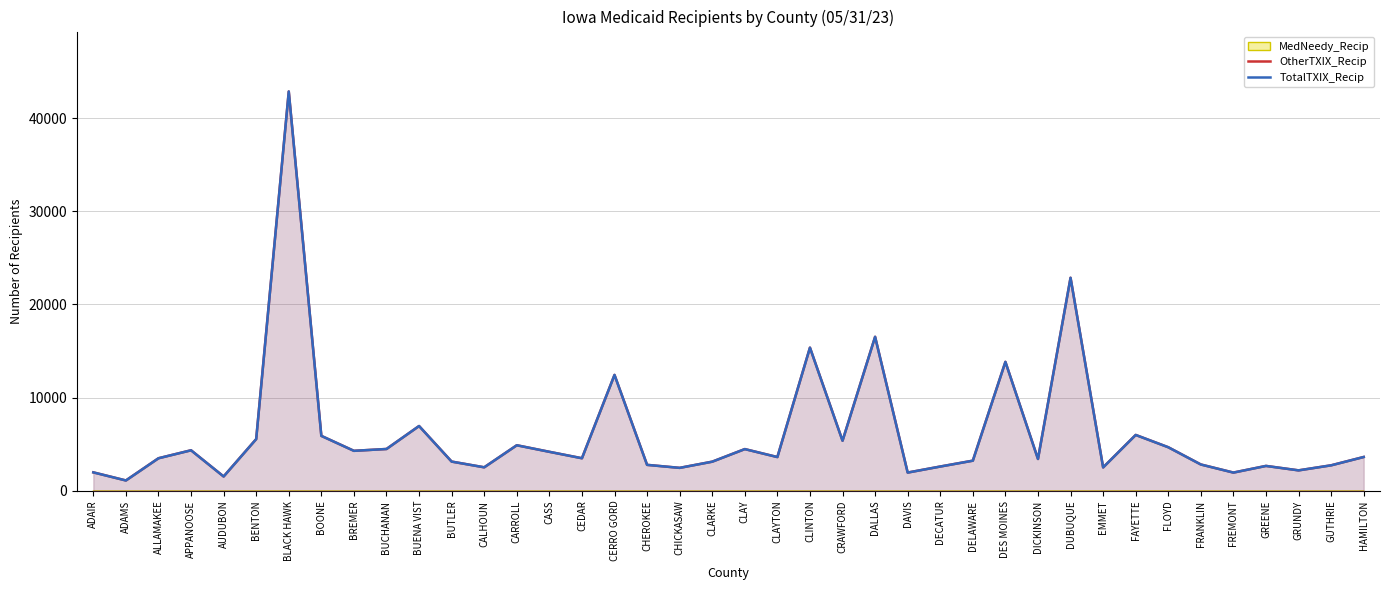

At which category is the sum across all series the highest?

BLACK HAWK